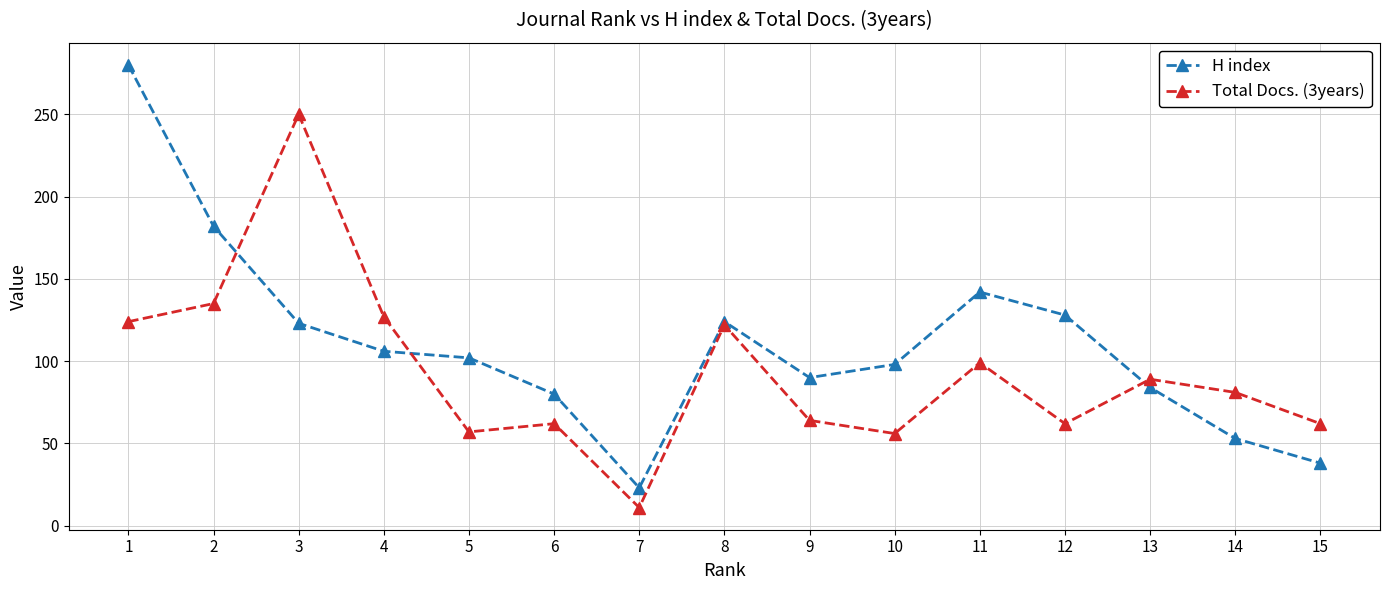

How many interior local peaks does the Total Docs. (3years) series have?

5